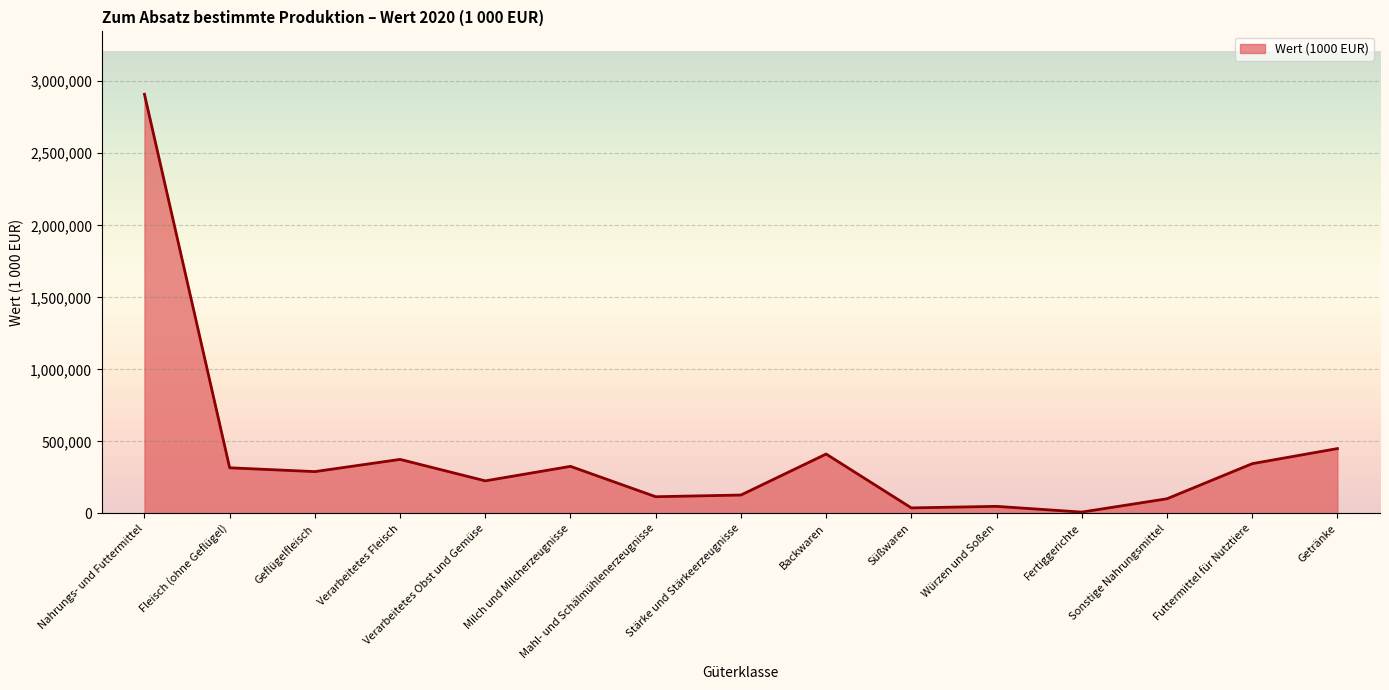

At which category does the chart reach its peak across all series?

Nahrungs- und Futtermittel